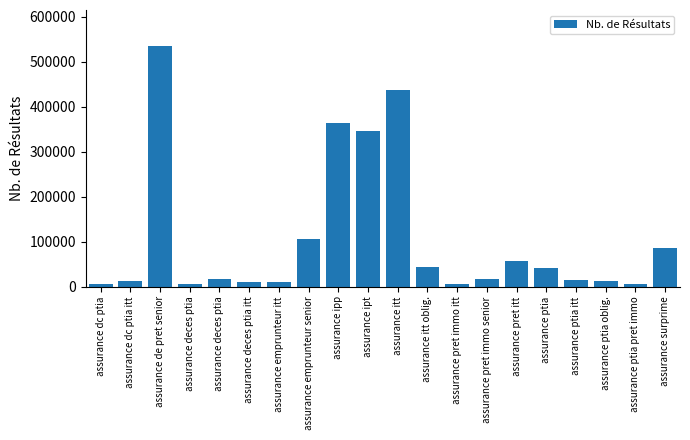

What is the maximum value shown in the chart?

535000